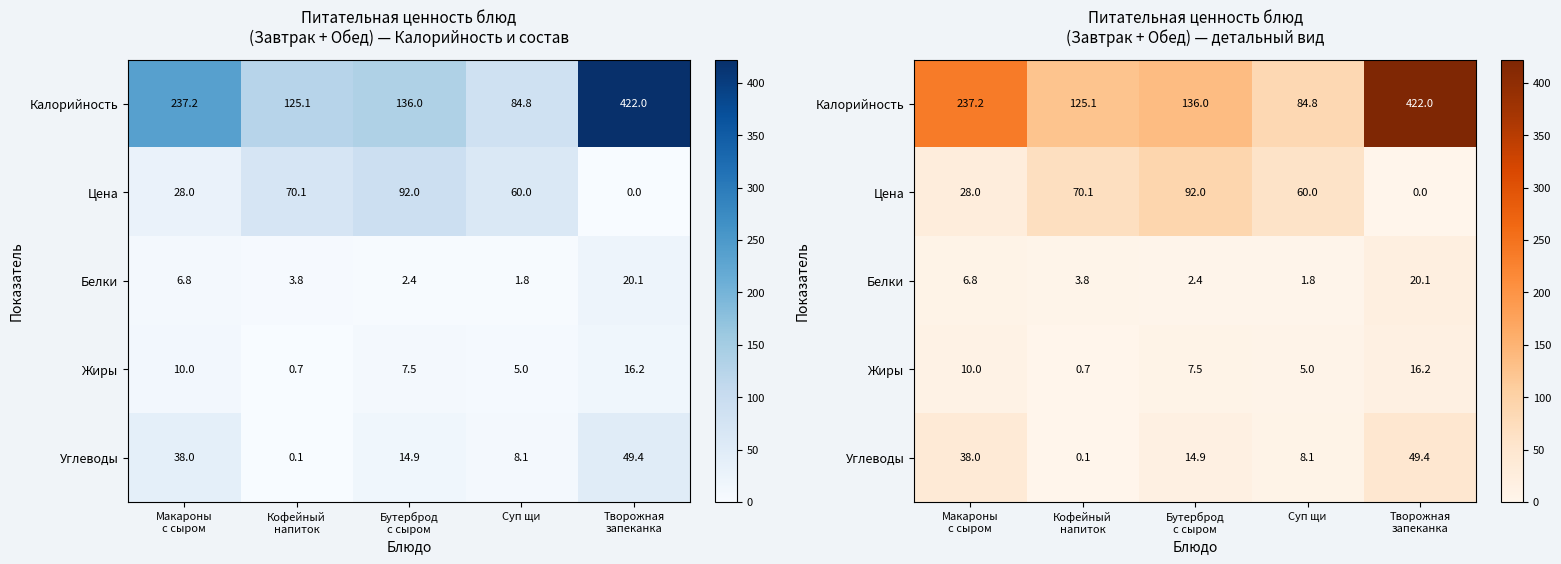

Which series has the largest total across all categories?

Калорийность